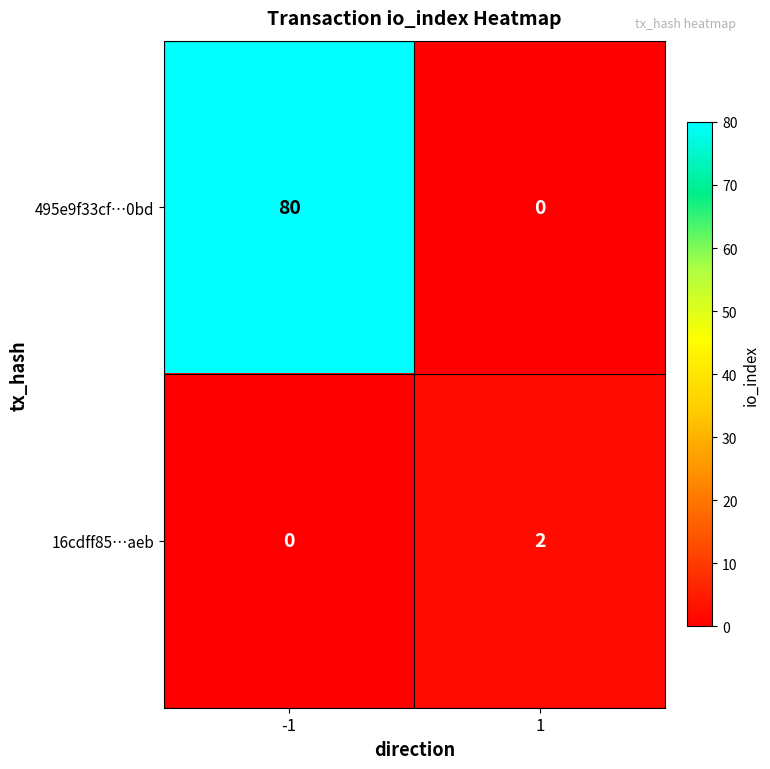

At how many categories does at least one series exceed 75?

1